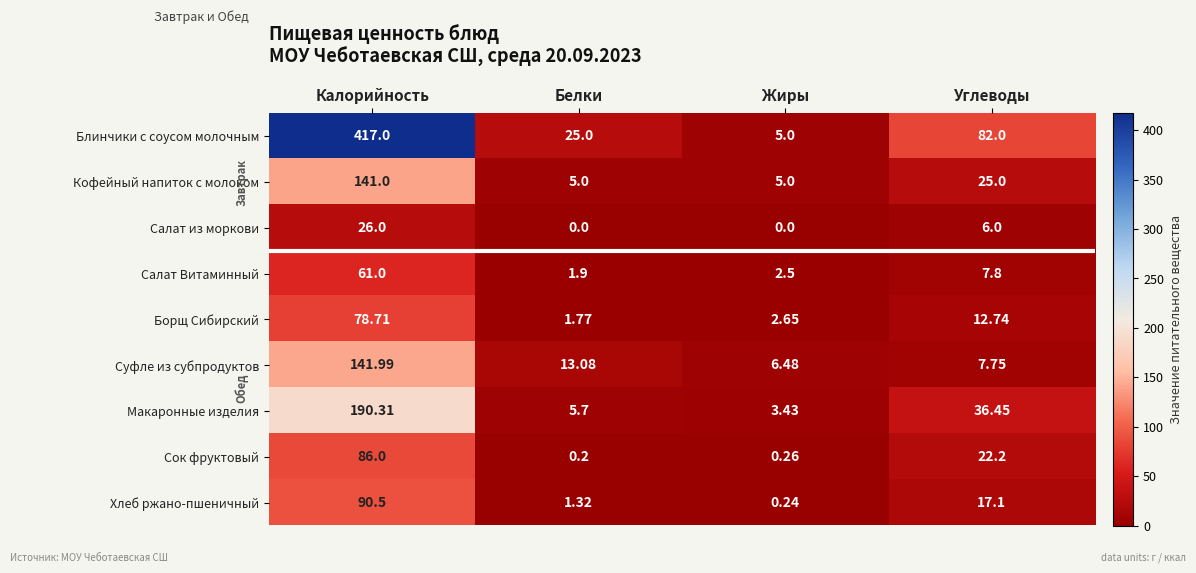

At which category is the sum across all series the highest?

Калорийность